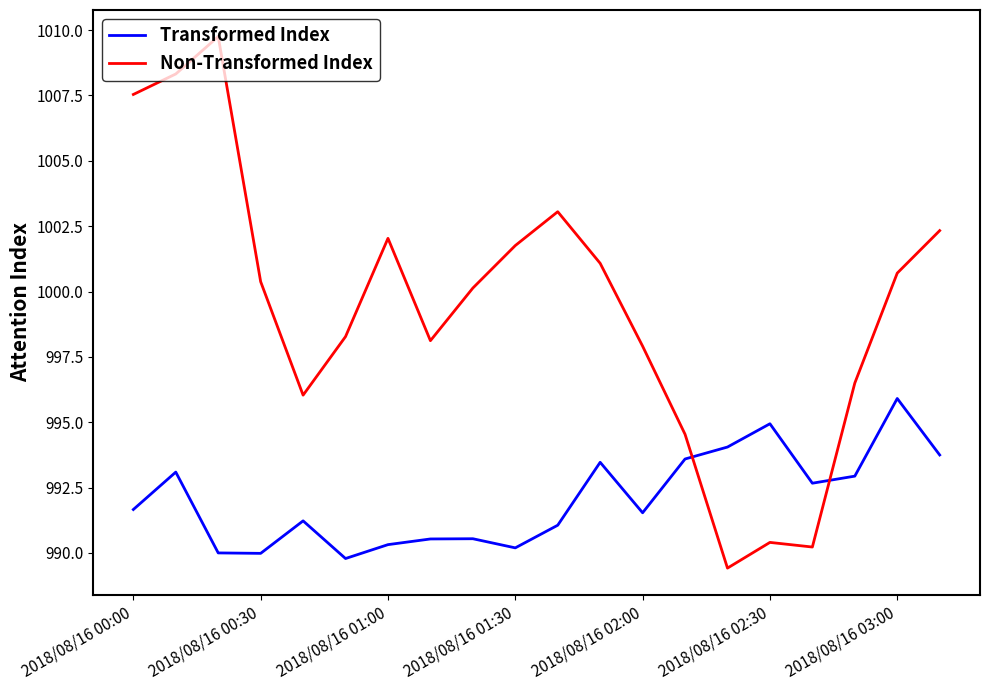

Reading right to left, list all the values displayed in this chart.

Transformed Index: 993.7	995.9	992.9	992.7	994.9	994.1	993.6	991.5	993.5	991.1	990.2	990.5	990.5	990.3	989.8	991.2	990.0	990.0	993.1	991.7
Non-Transformed Index: 1002.3	1000.7	996.5	990.2	990.4	989.4	994.5	997.9	1001.1	1003.1	1001.8	1000.1	998.1	1002.0	998.3	996.0	1000.4	1009.7	1008.3	1007.5